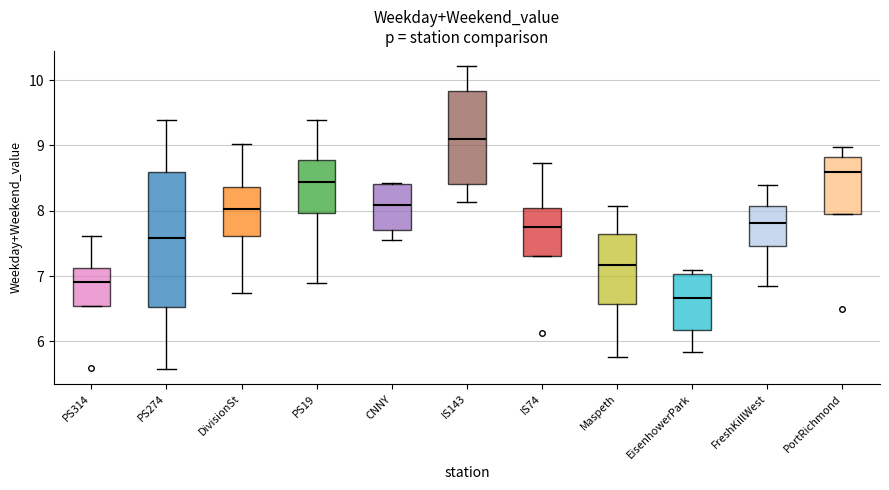

Comparing the boxes themselves (not the whiskers), which one is the tallest?

PS274